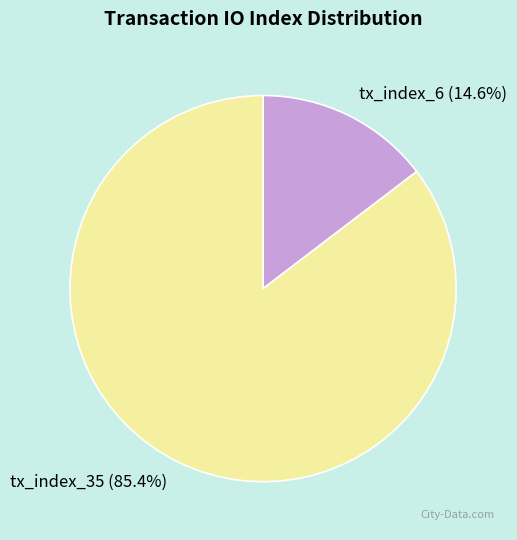

To the nearest percent, what is the difference between the tx_index_35 and tx_index_6 slice percentages?

71%